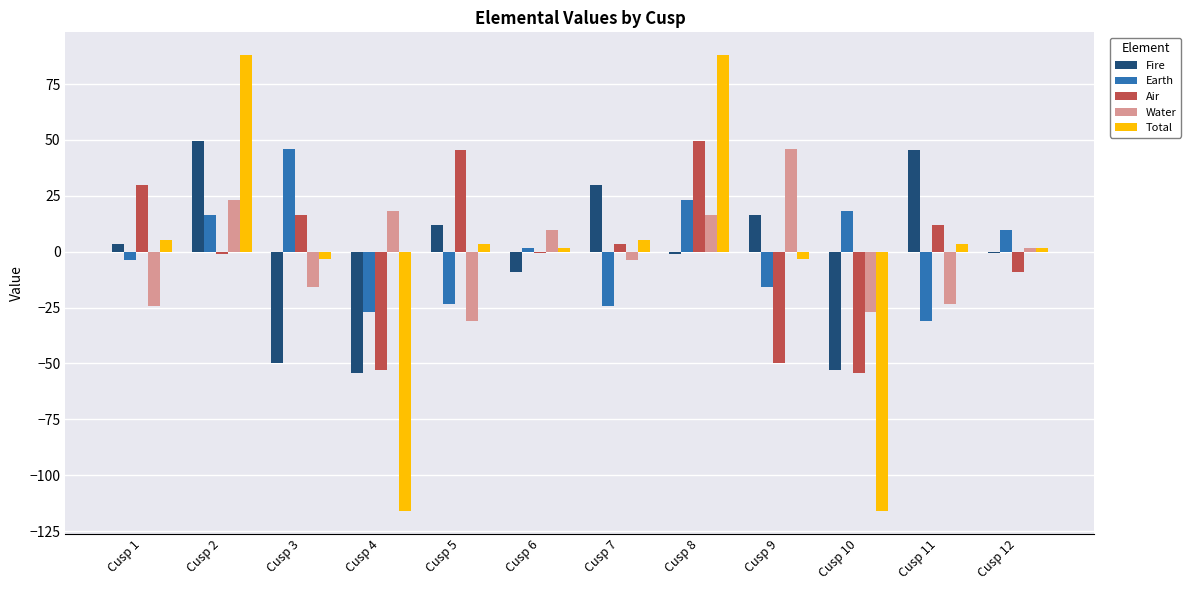

What is the minimum value for Total?

-115.9